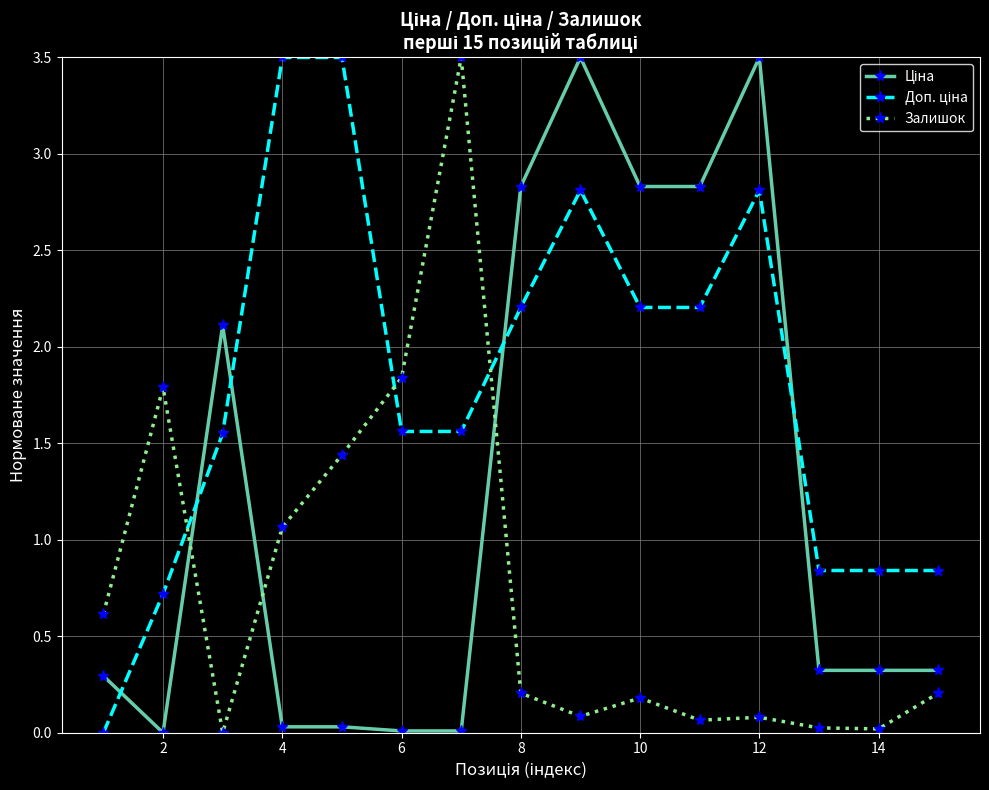

What is the average value of the Залишок series?

0.7